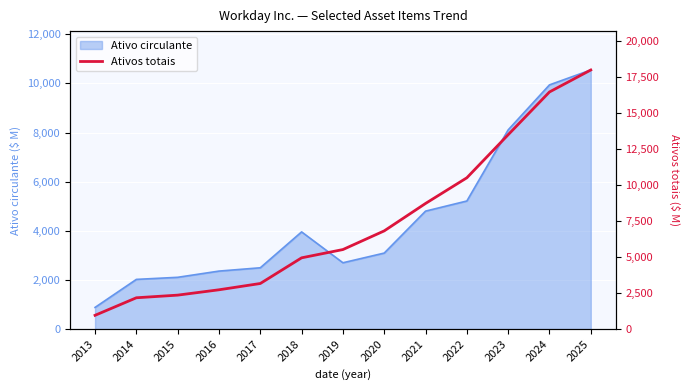

Is it true that the value at 2021 is 8718?

True